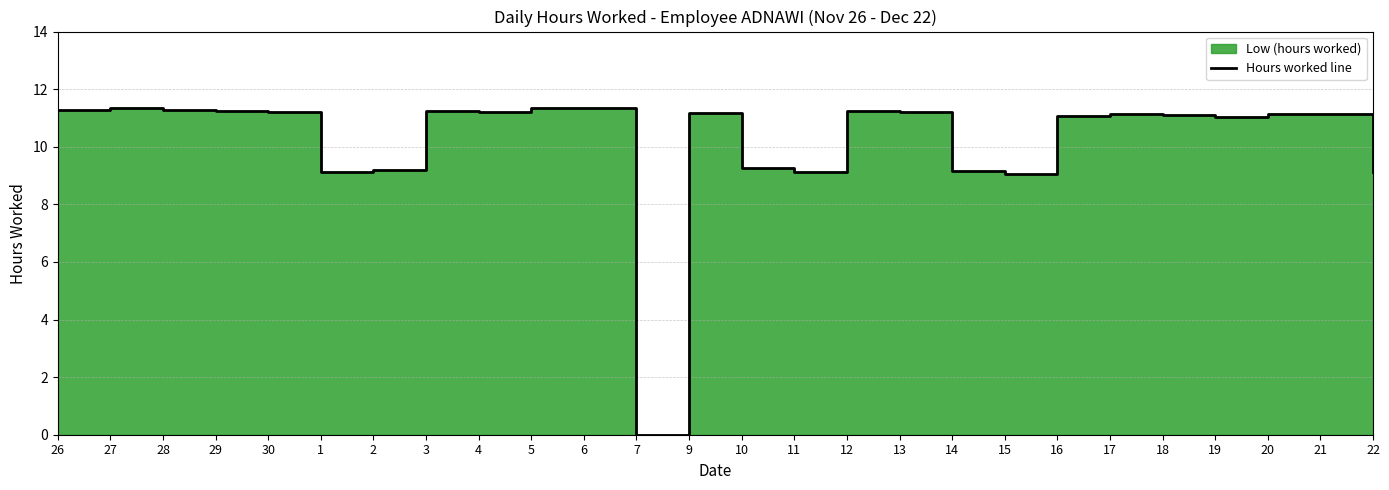

At which category does the data reach its first local valley?

1